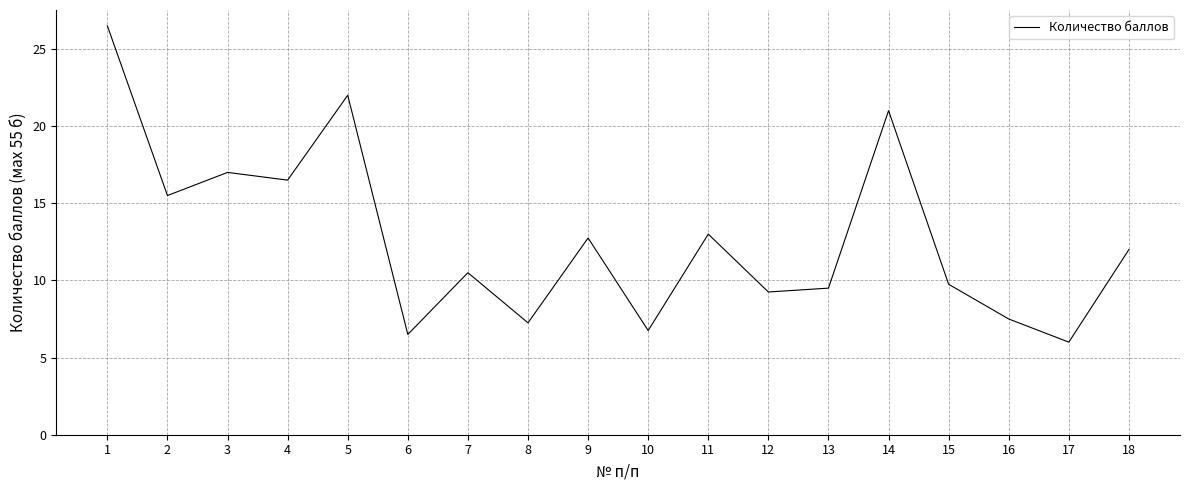

What is the difference between the maximum and minimum values?

20.5